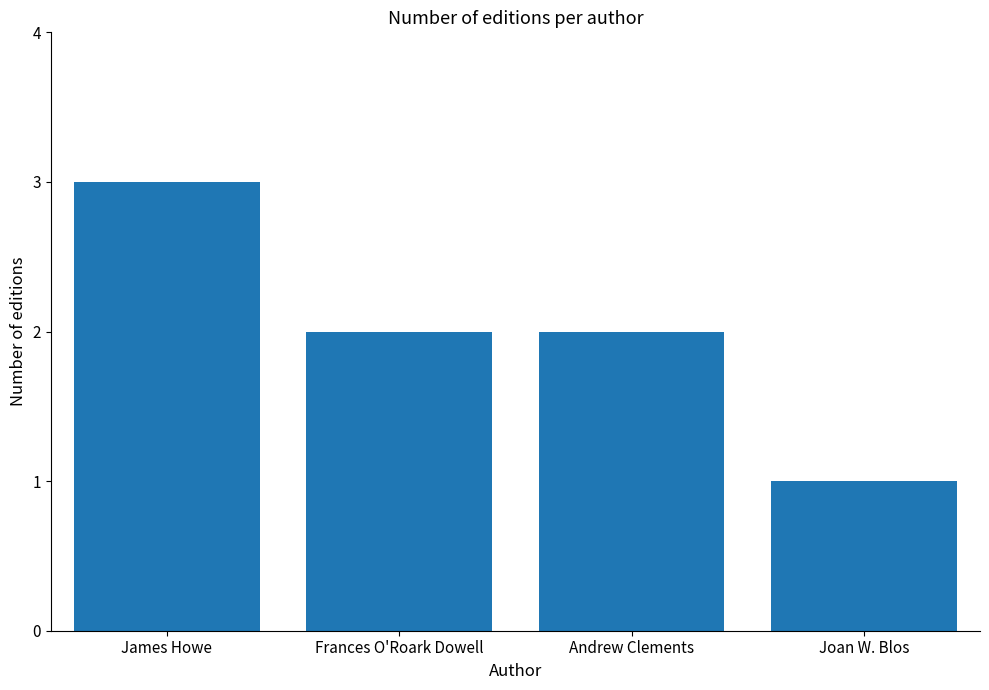

At which category does the chart reach its minimum across all series?

Joan W. Blos